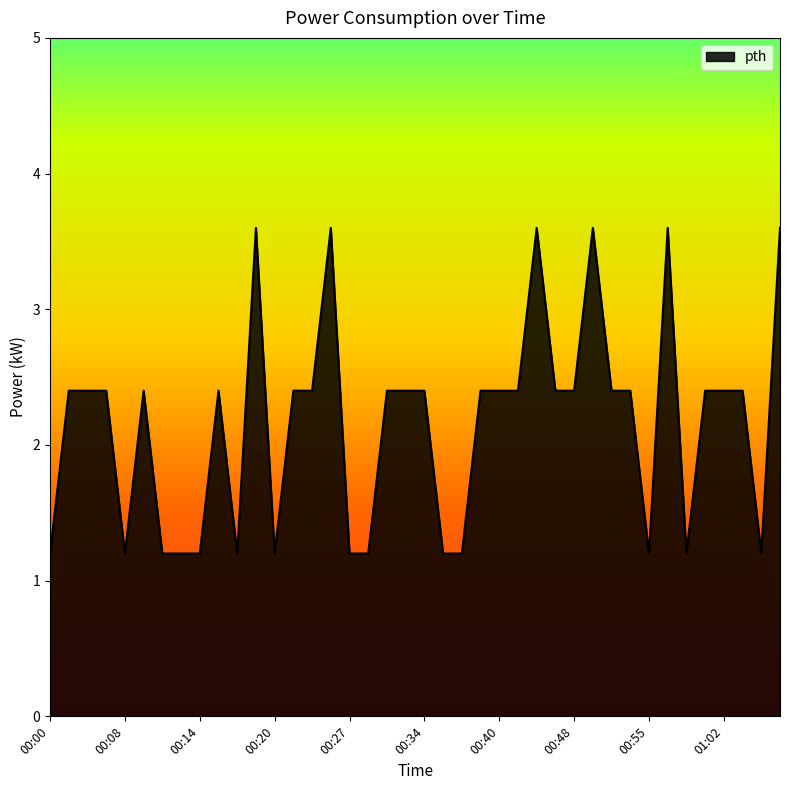

What is the smallest value displayed?

1.2